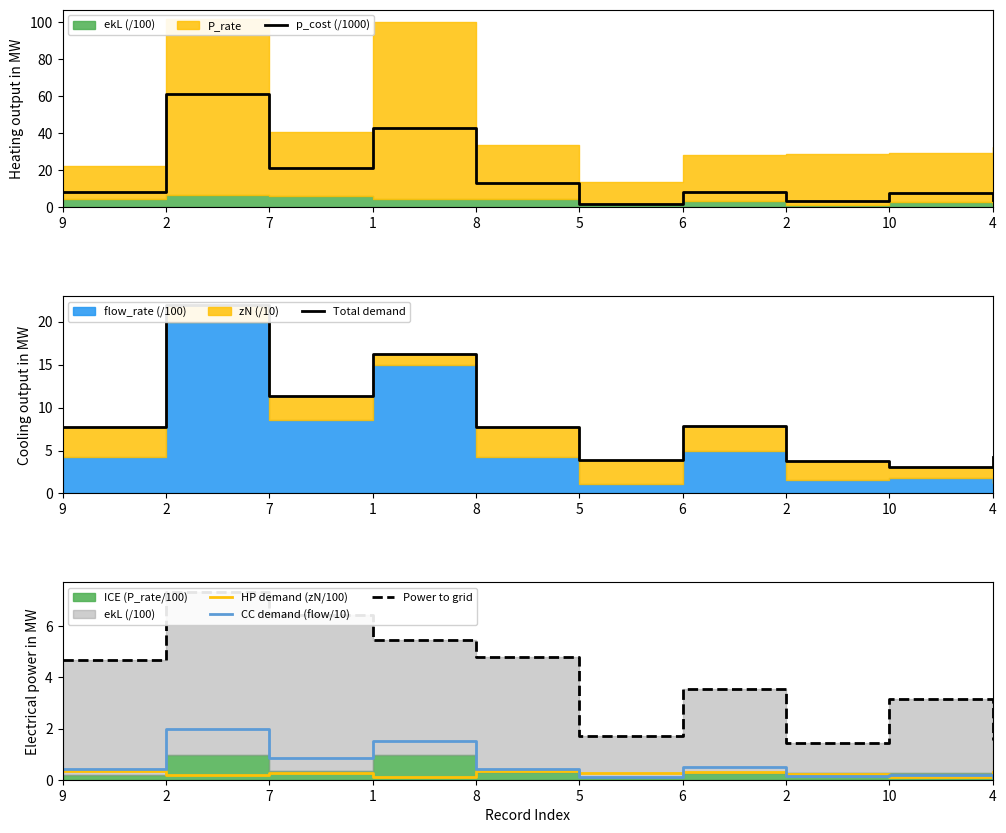

What is the difference between the p_cost (/1000) values at 7 and 2?

40.0